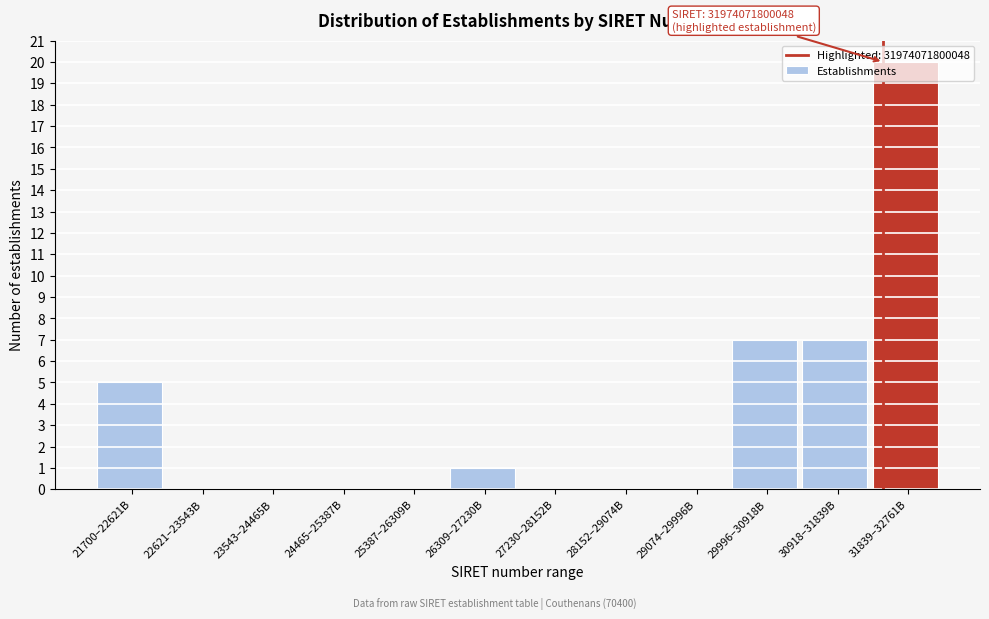

What is the greatest value displayed?

20